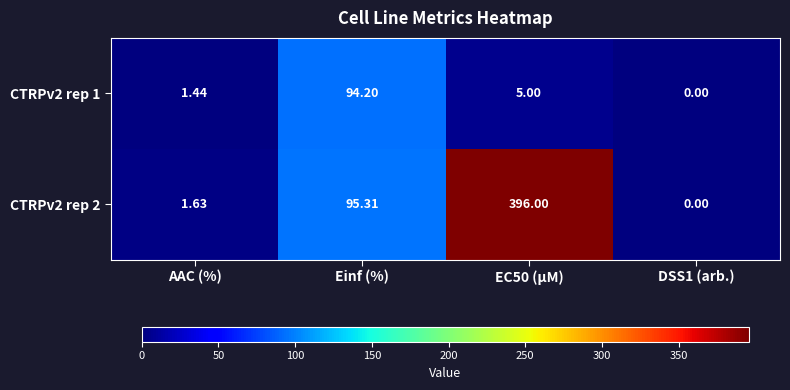

What is the total value across all series at AAC (%)?

3.1